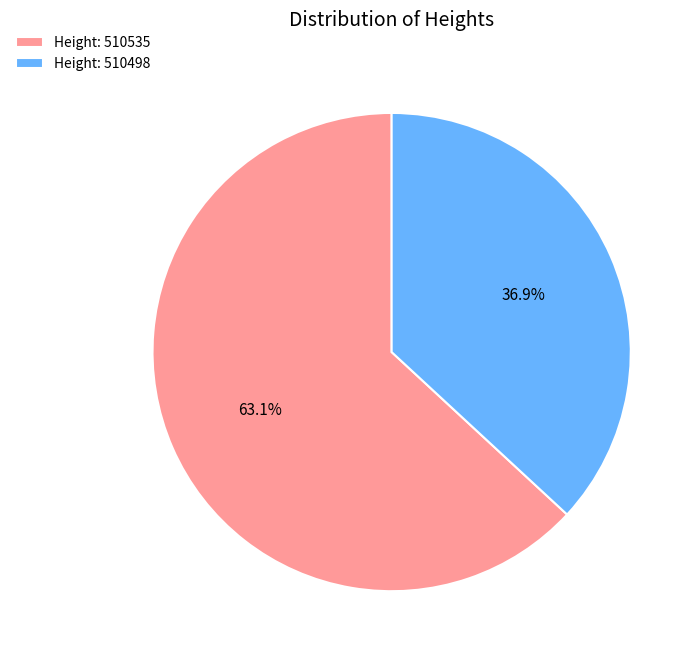

Is Height: 510535 the majority of the pie?

Yes